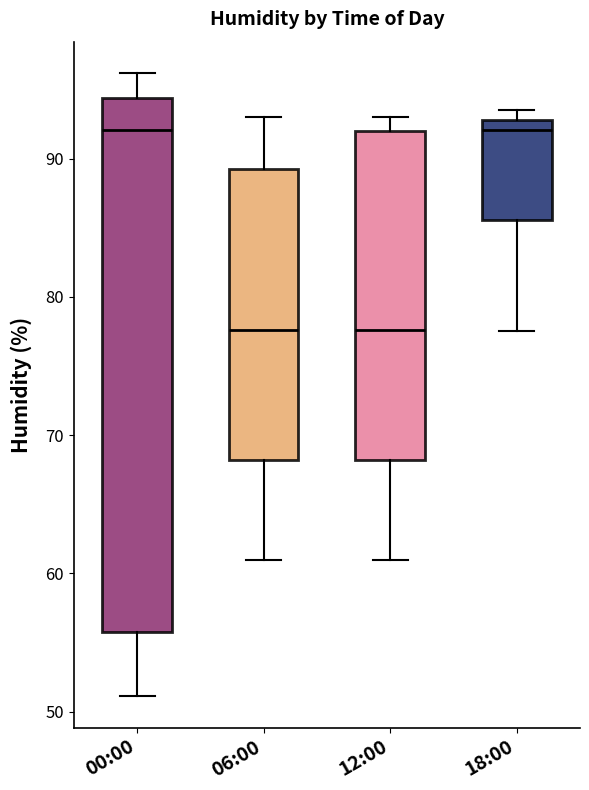

Where is the lower edge of the box for 06:00 on the y-axis? The values are not printed on the chart, so give them approximately, as read against the axis.

68